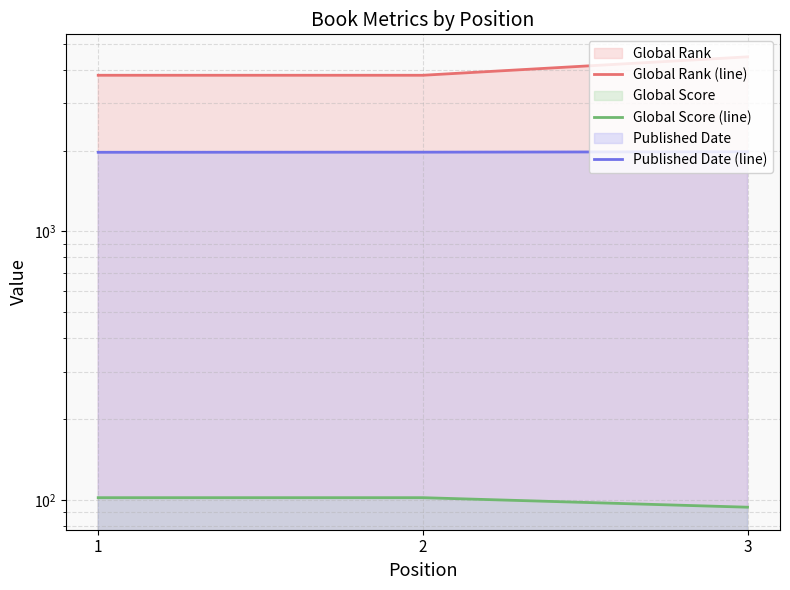

How many data points does each series have?

3